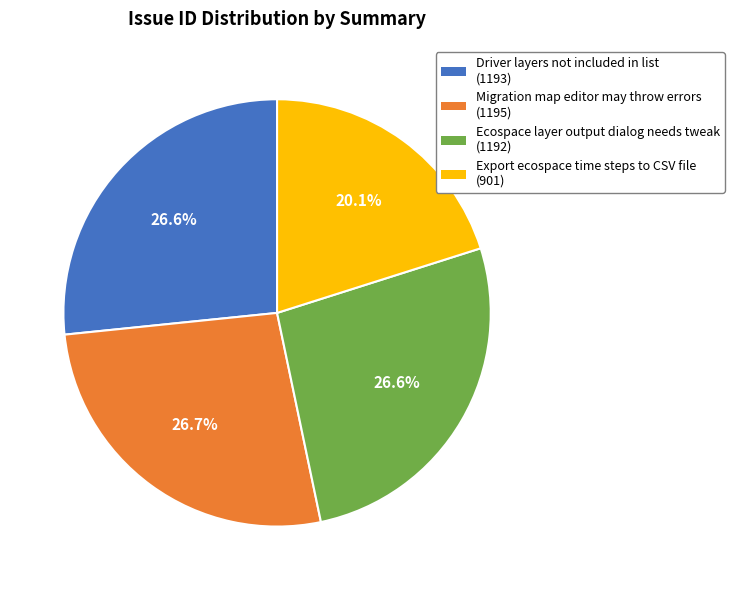

What is the total percentage of Migration map editor may throw errors and Export ecospace time steps to CSV file?

46.8%